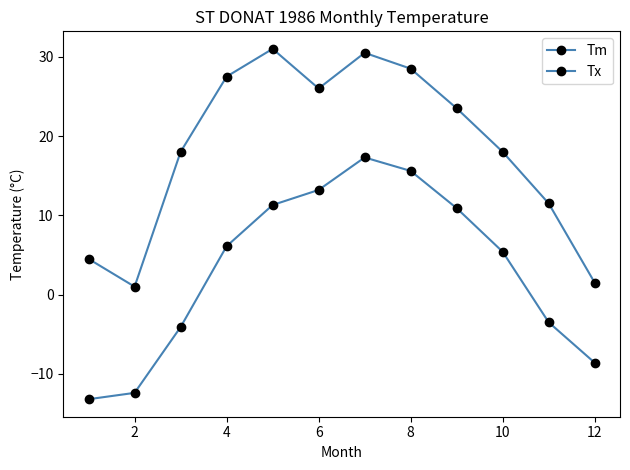

True or false: Tx and Tm cross at least once.

False